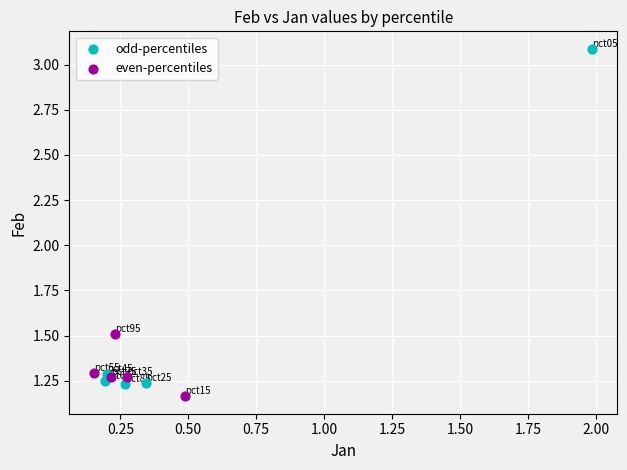

What are all the series names shown in the legend?

odd-percentiles, even-percentiles